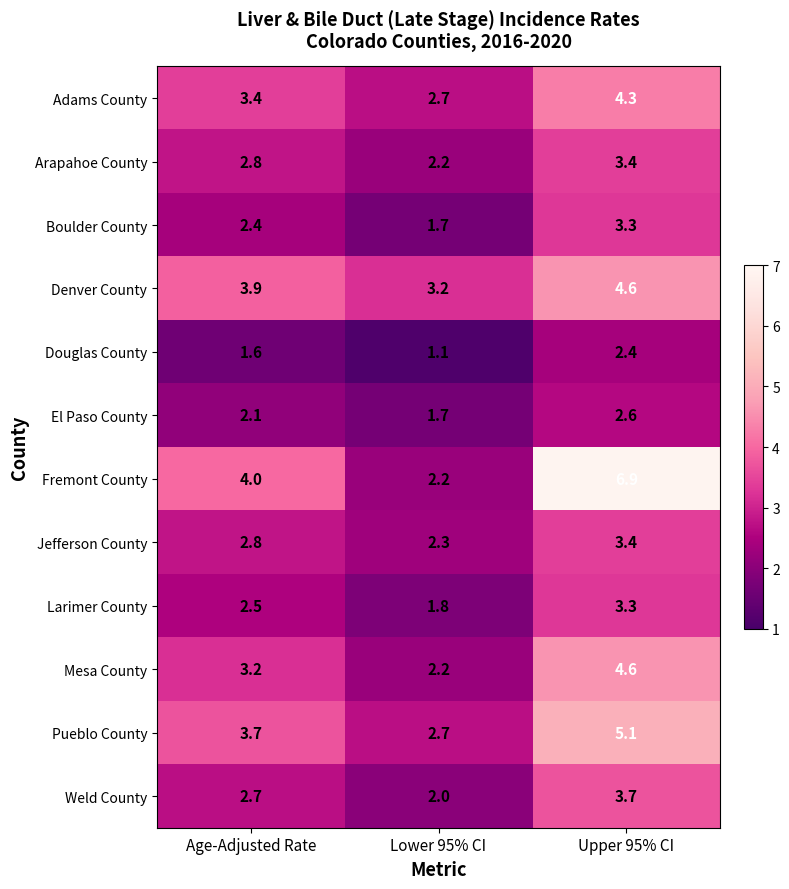

How many series are shown in this chart?

12